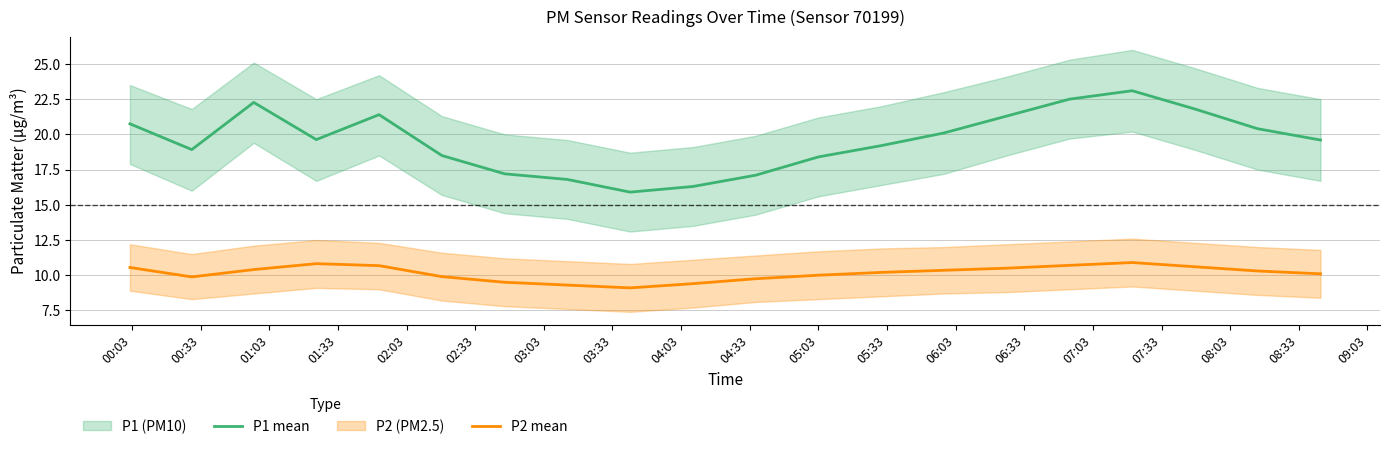

True or false: P2 mean and P1 mean intersect in this chart.

False